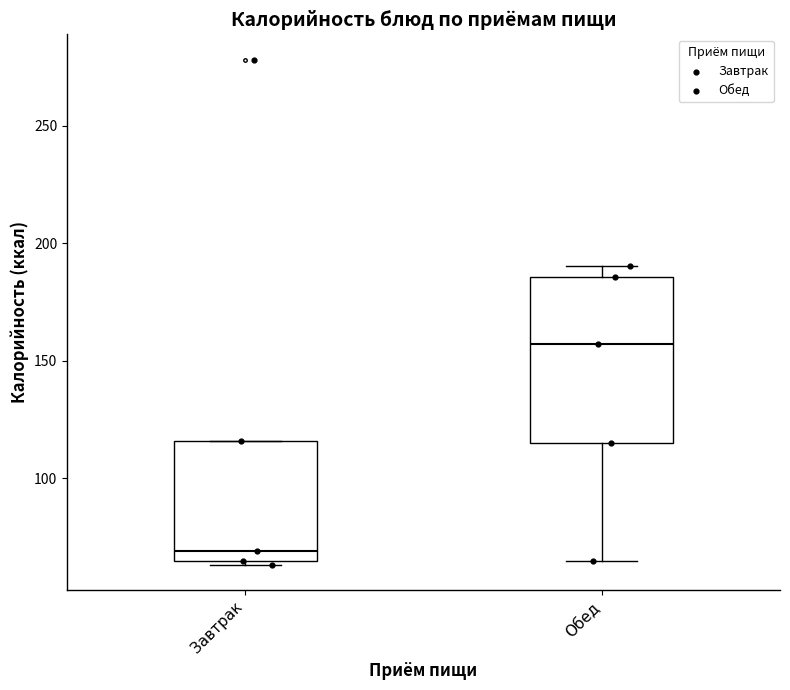

Where does the median line of the box for Завтрак sit on the y-axis? The values are not printed on the chart, so give them approximately, as read against the axis.

70